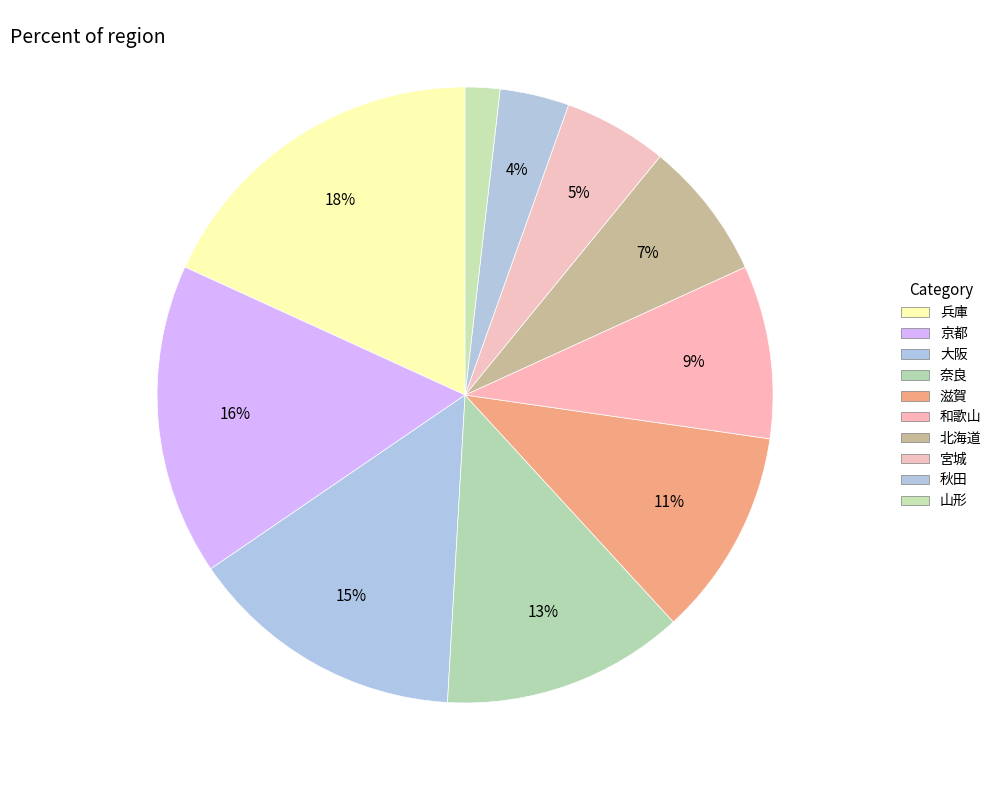

What percentage is the 兵庫 slice, to the nearest percent?

18%